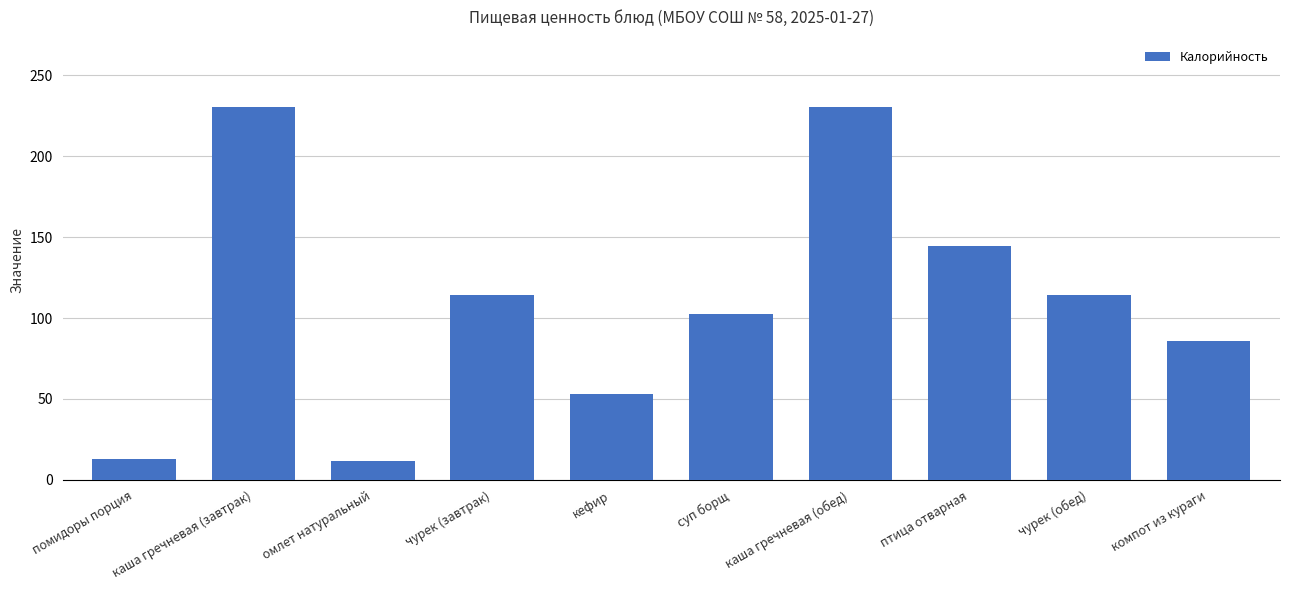

What is the value of the 6th bar from the left?

102.5